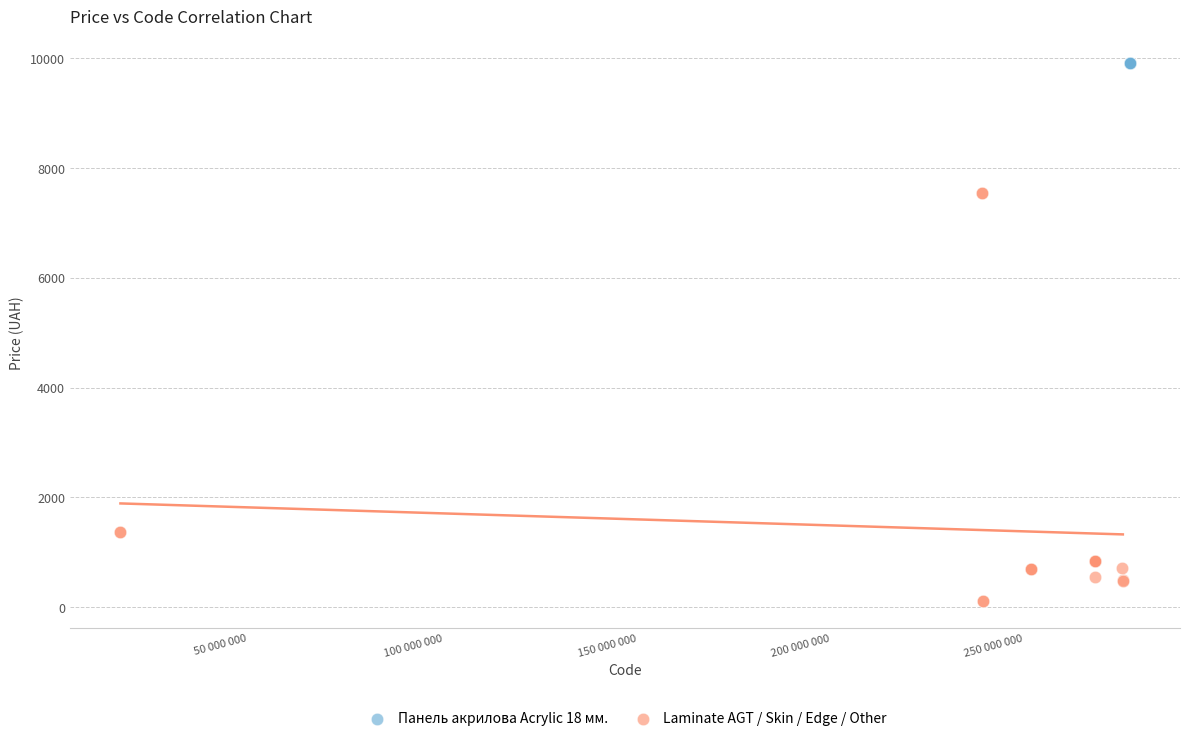

Which series contains the highest Y value?

Панель акрилова Acrylic 18 мм.